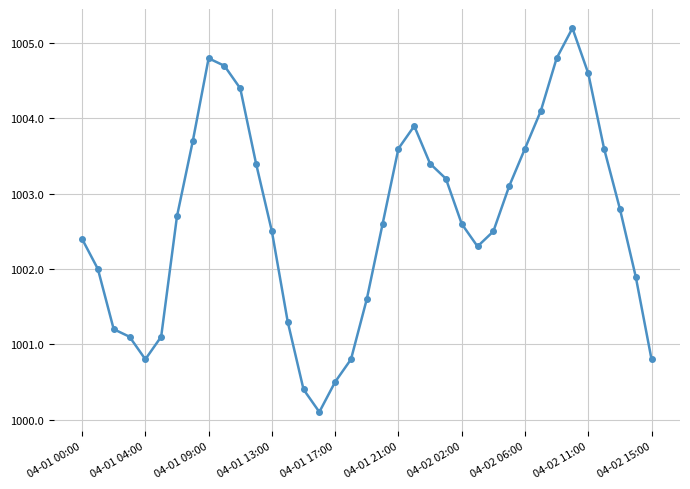

What is the value of the 33rd point from the left?

1004.6